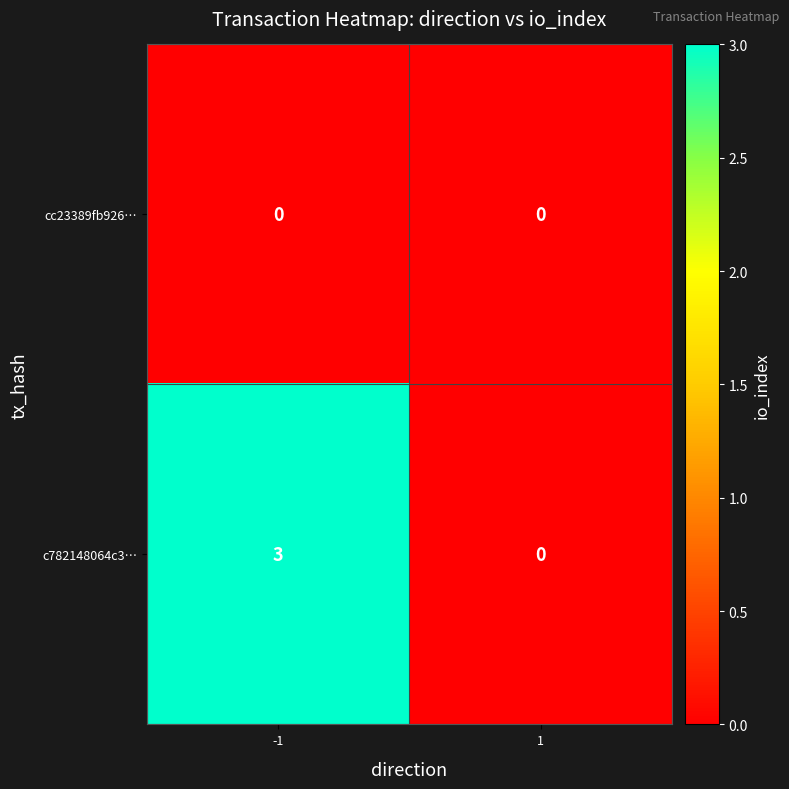

Reading right to left, extract all data points from this chart.

cc23389fb926…: 0	0
c782148064c3…: 0	3